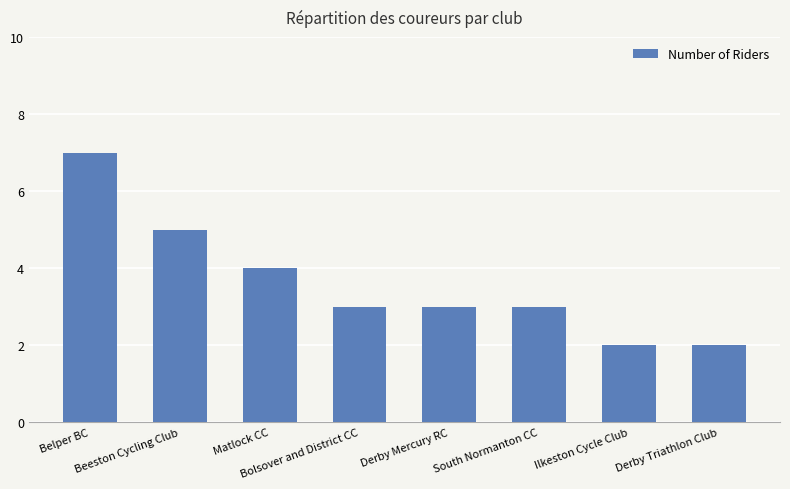

What is the average value?

4